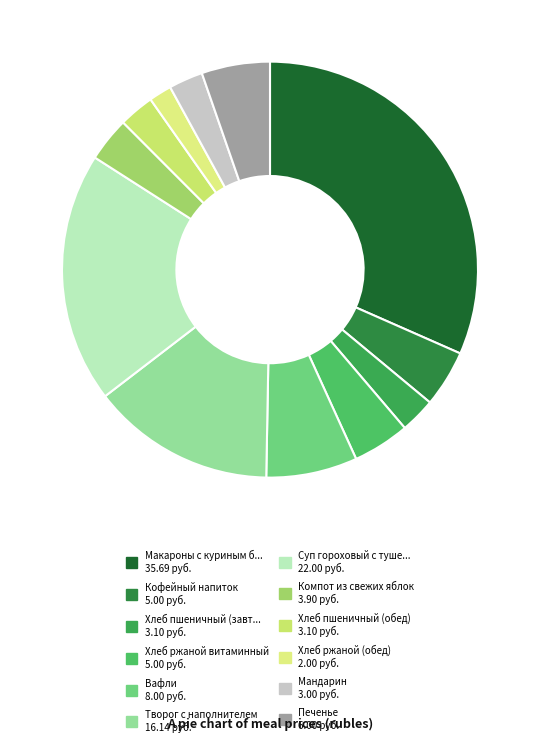

Count the number of slices in the pie.

12